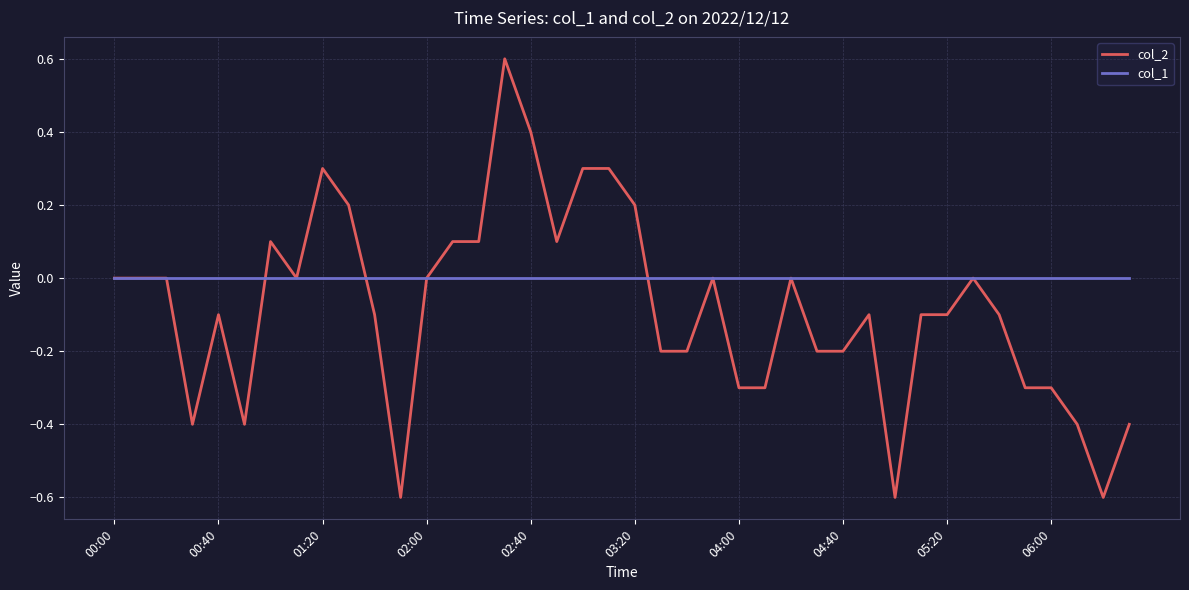

Rank the series by their maximum value, from highest to lowest.

col_2, col_1